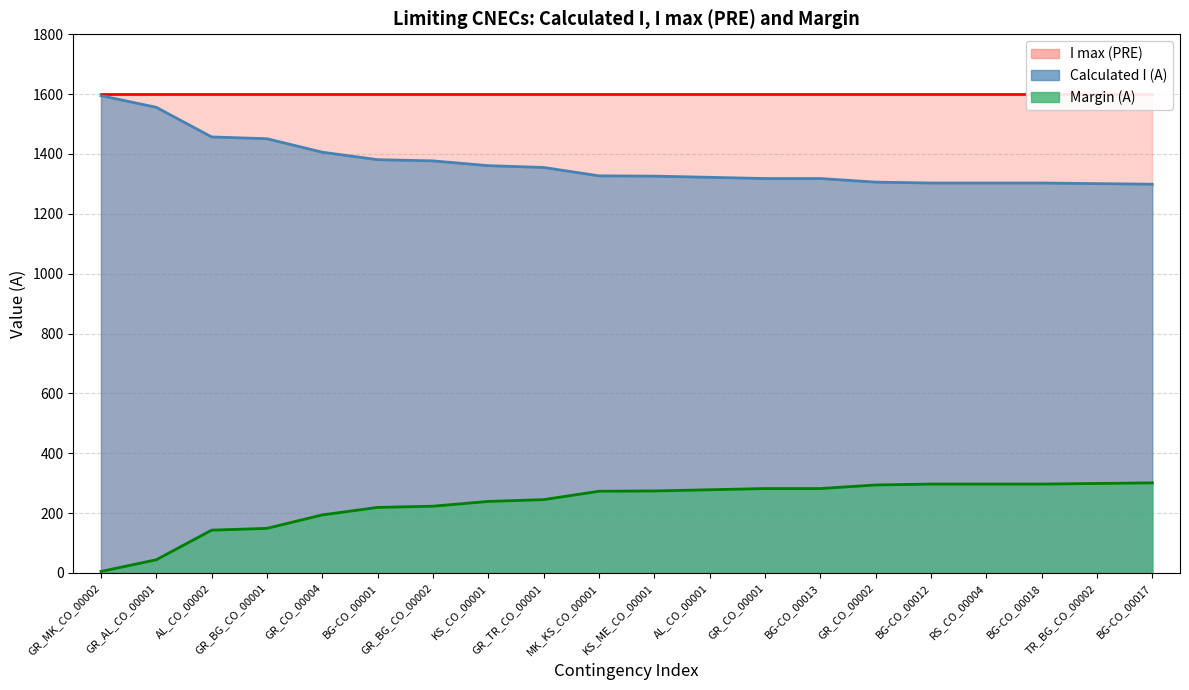

What is the sum of the Margin (A) values at MK_KS_CO_00001 and TR_BG_CO_00002?

572